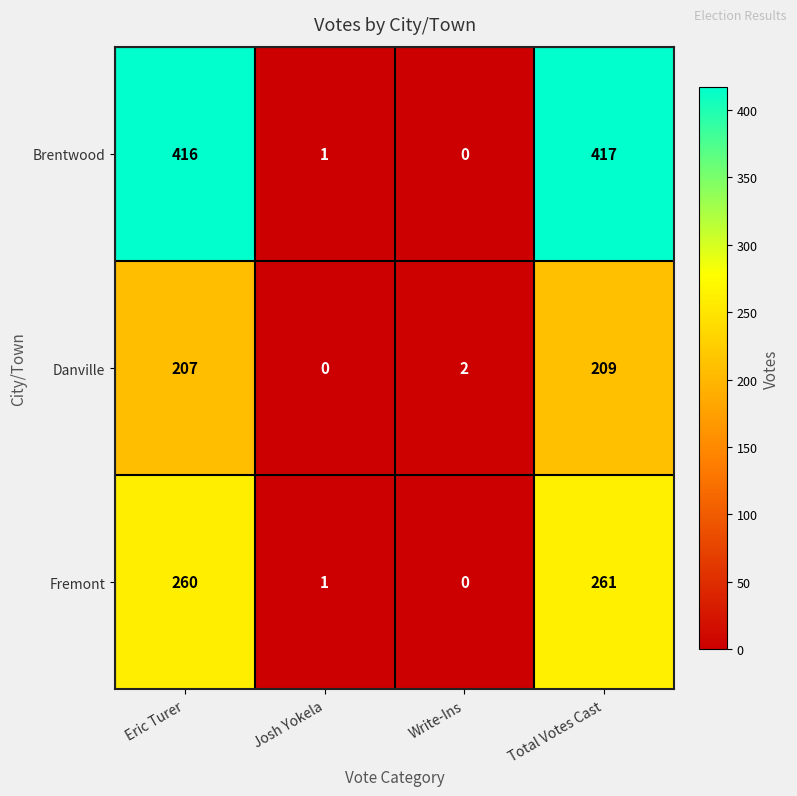

Which category has the highest value across all series?

Total Votes Cast